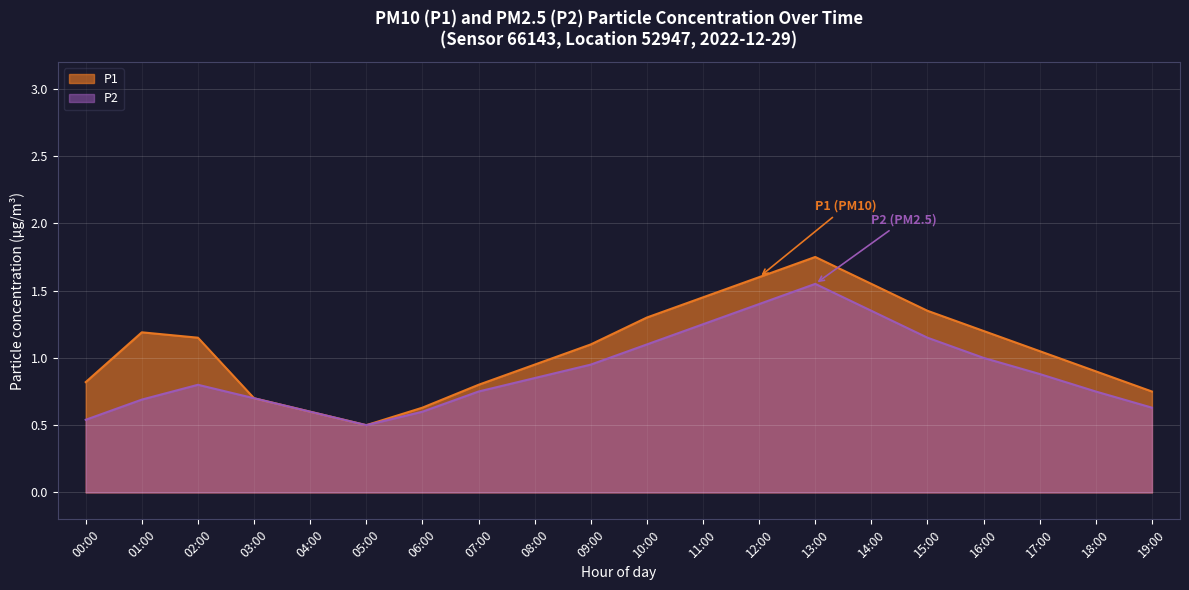

What are all the series names shown in the legend?

P1, P2